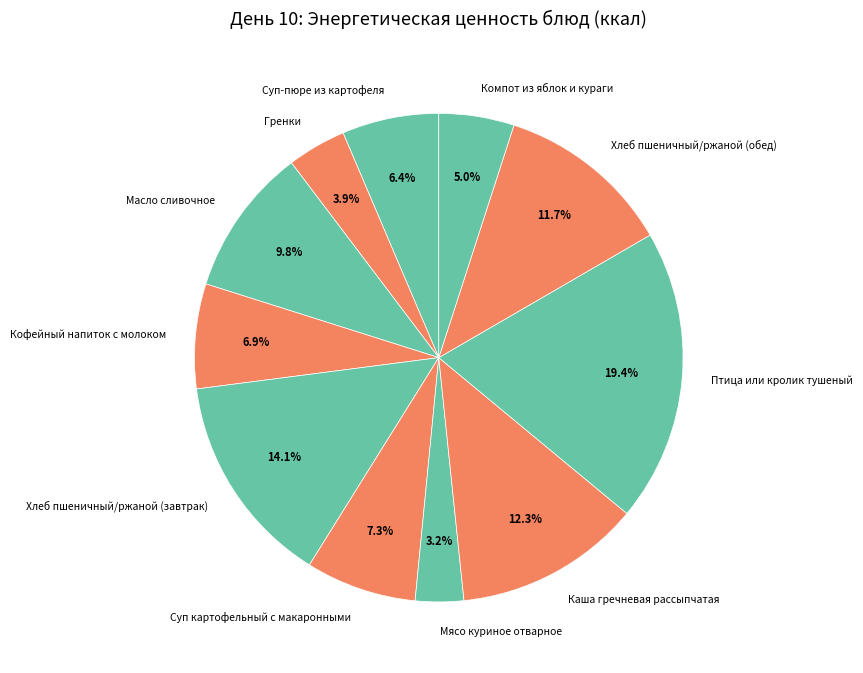

To the nearest percent, what percentage of the pie is Суп картофельный с макаронными?

7%